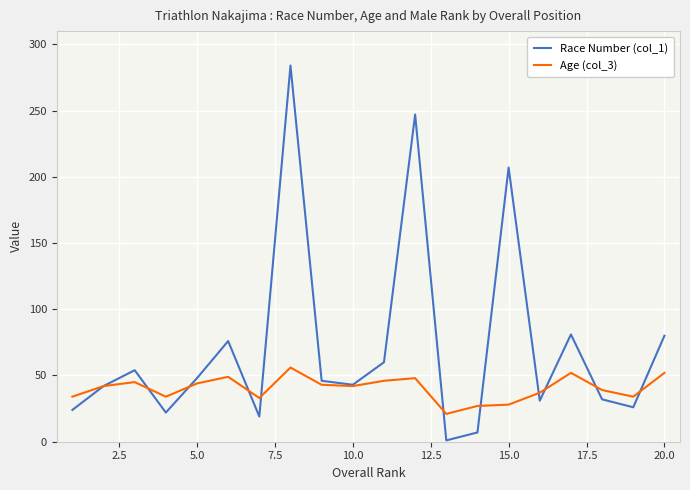

Which series has the largest total across all categories?

Race Number (col_1)